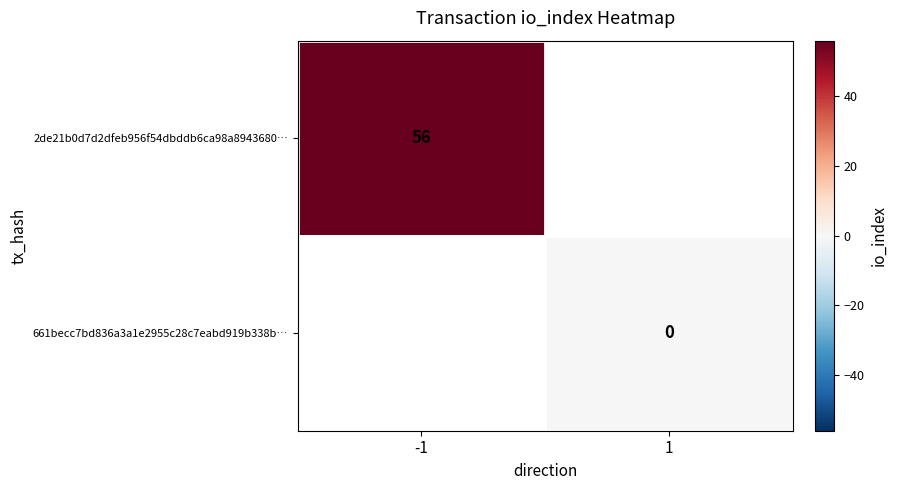

At how many categories does at least one series exceed 31?

1